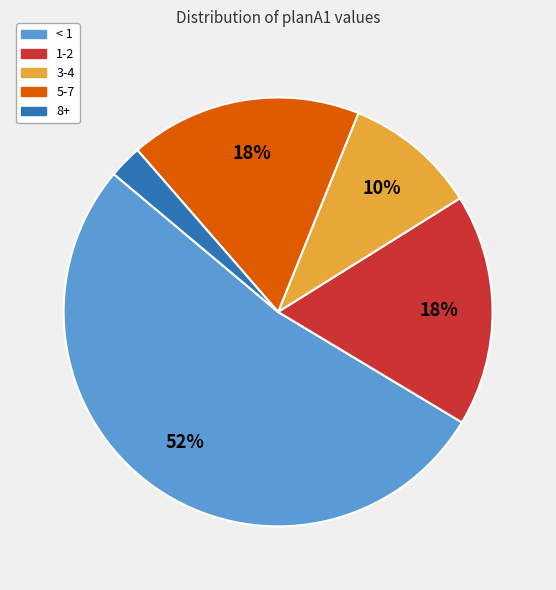

To the nearest percent, what is the combined percentage of 1-2 and 3-4?

28%